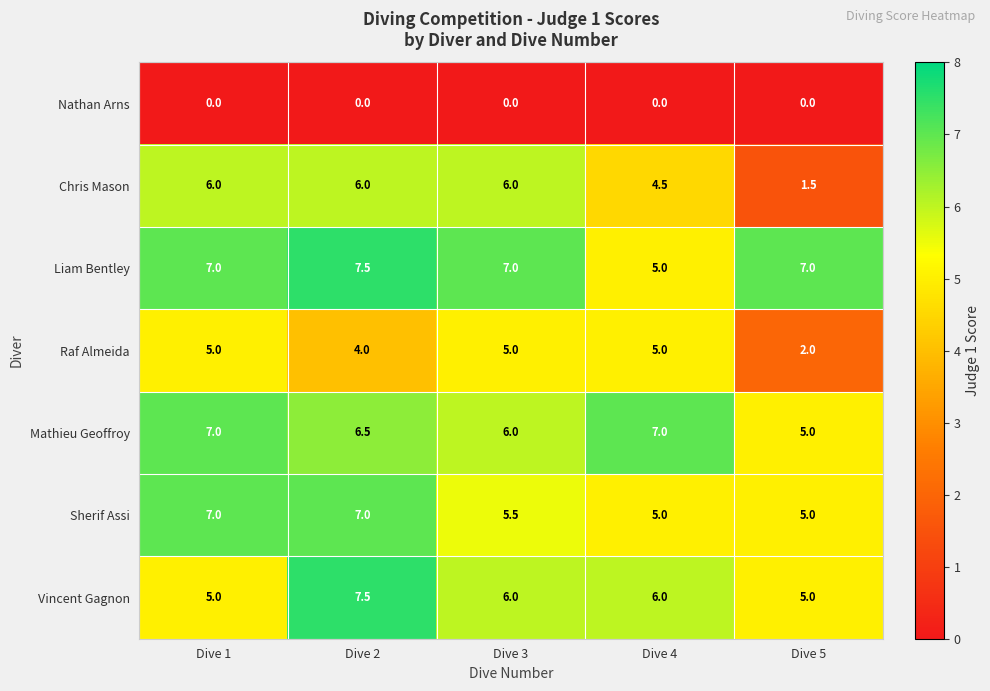

Which series has the largest total across all categories?

Liam Bentley